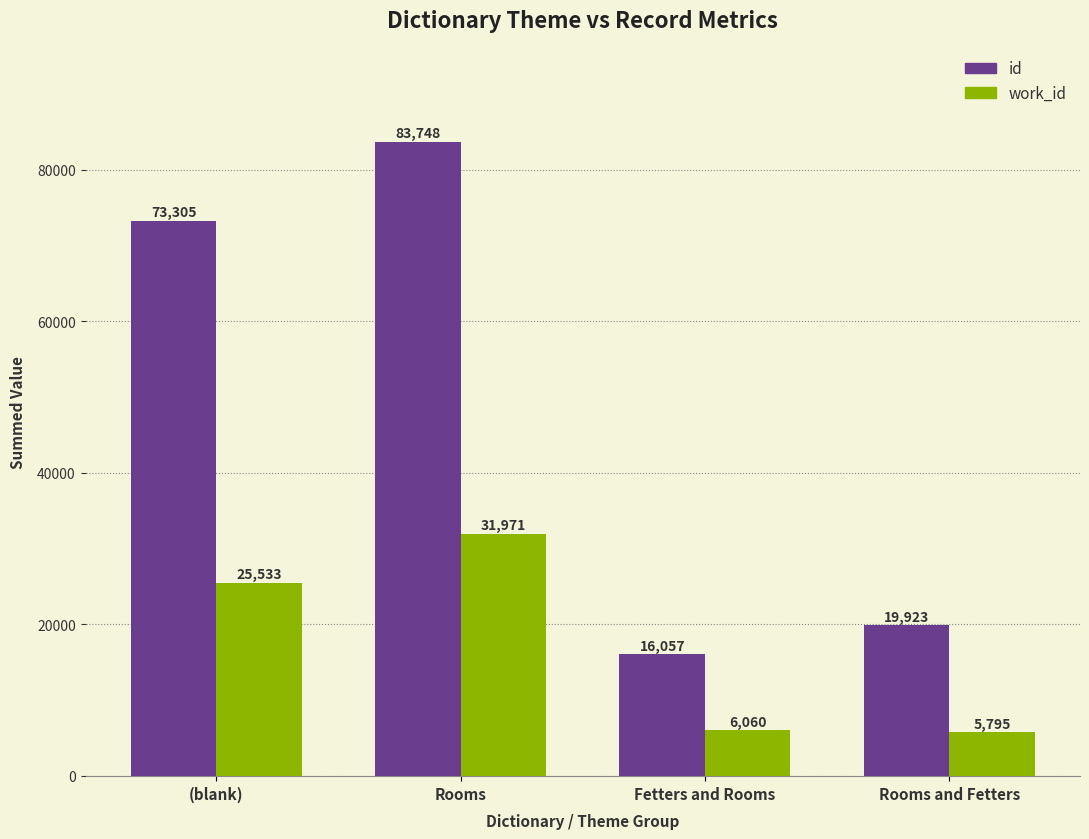

Where is id nearest to the value 49902?

(blank)